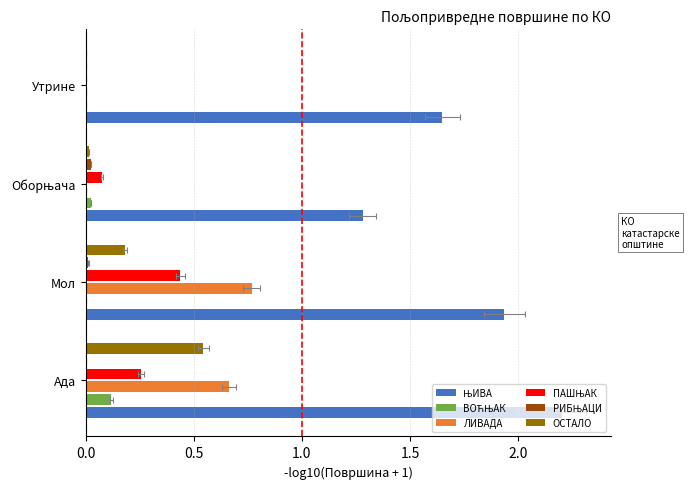

What position from the left is Оборњача?

3